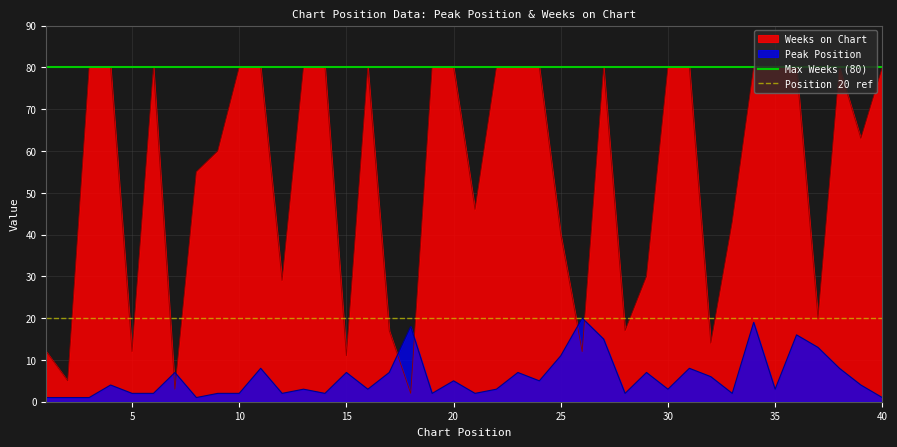

After their last crossing, which series has the higher values: Weeks on Chart or Peak Position?

Weeks on Chart